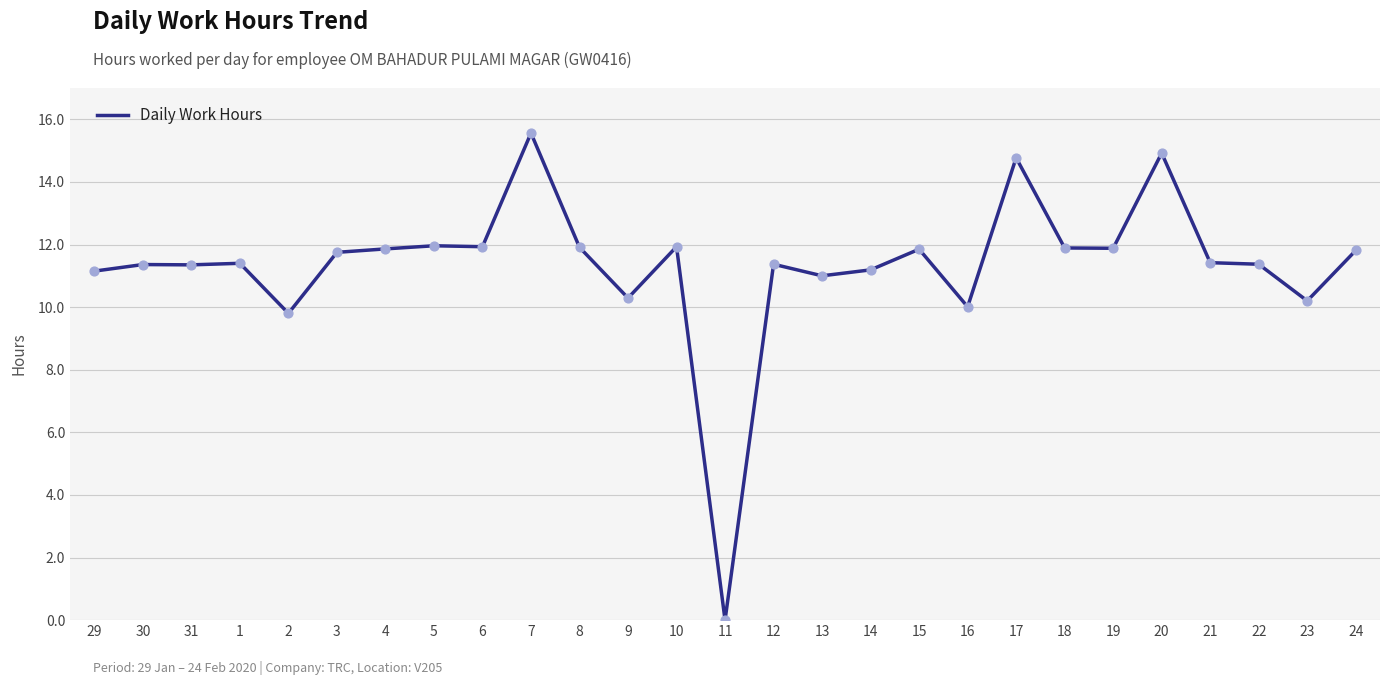

Which has a higher value, 13 or 22?

22